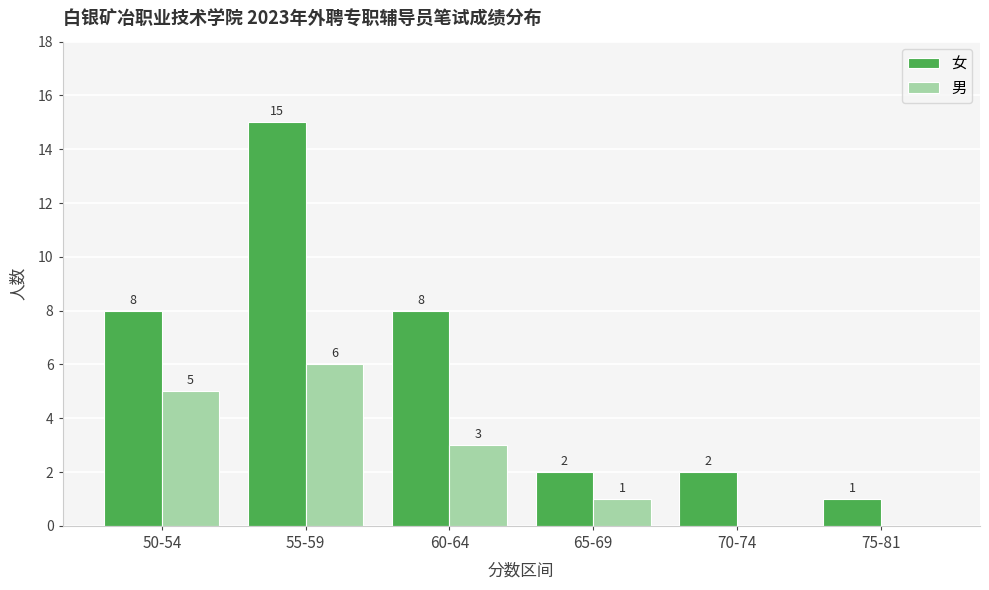

How many groups of bars are there?

6